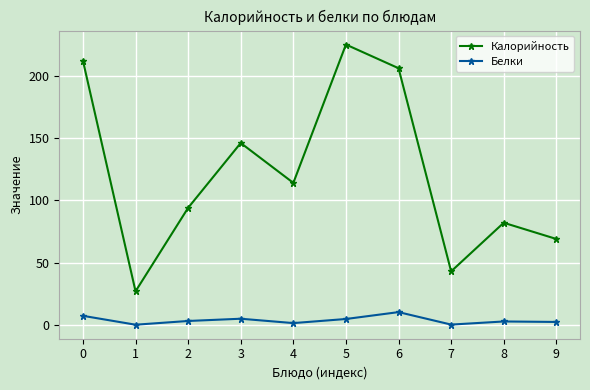

True or false: Белки and Калорийность cross at least once.

False